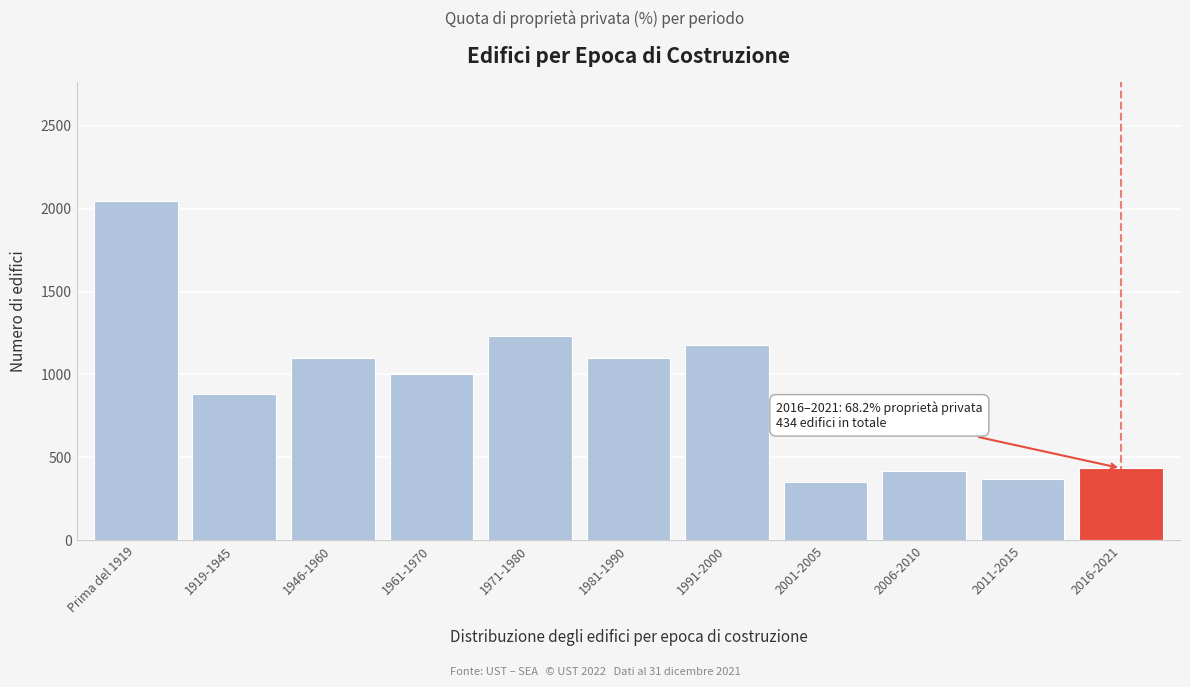

Reading right to left, list all the values displayed in this chart.

2016-2021=434	2011-2015=370	2006-2010=415	2001-2005=348	1991-2000=1179	1981-1990=1097	1971-1980=1230	1961-1970=1001	1946-1960=1097	1919-1945=885	Prima del 1919=2046